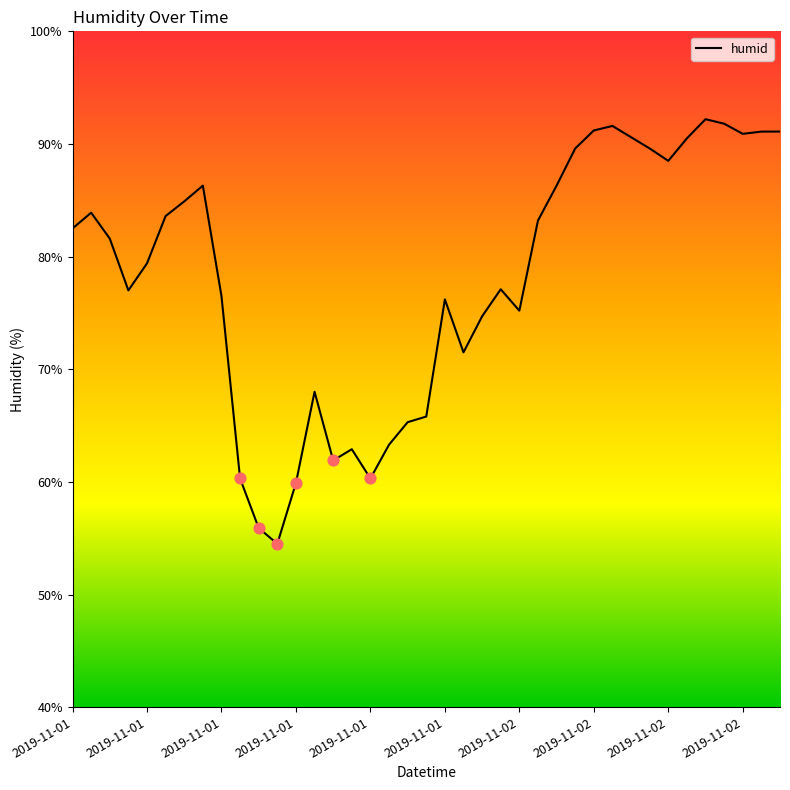

What is the greatest value displayed?

92.2